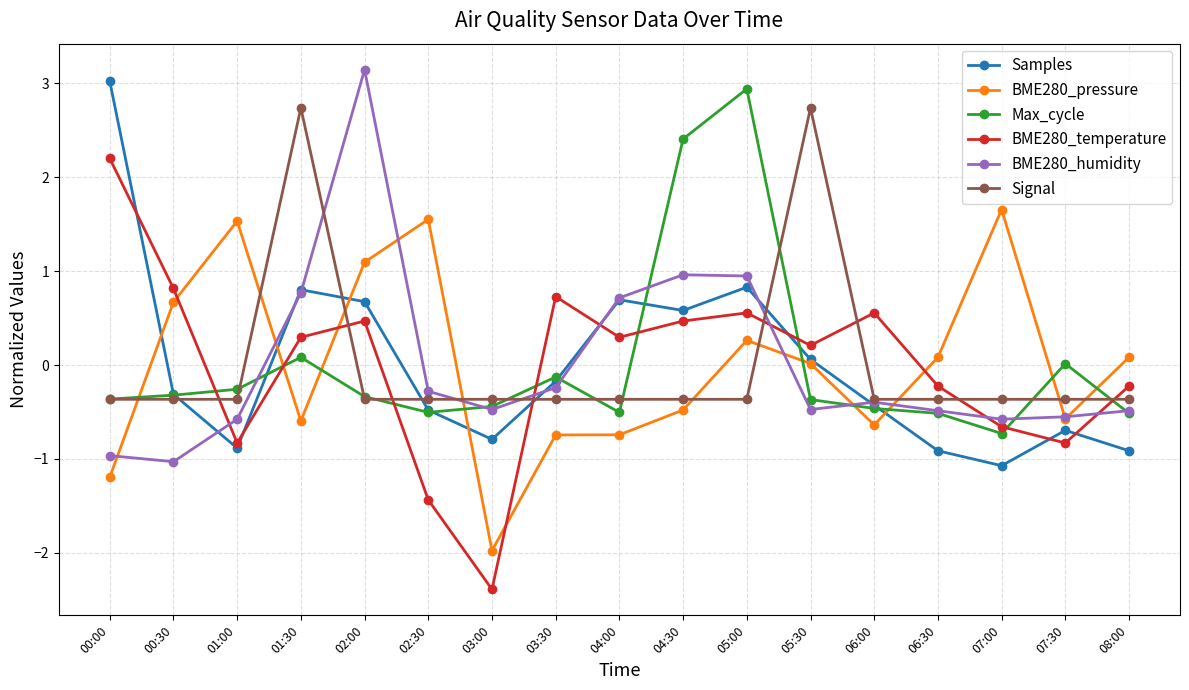

What is the difference between the Samples values at 03:00 and 07:00?

0.3